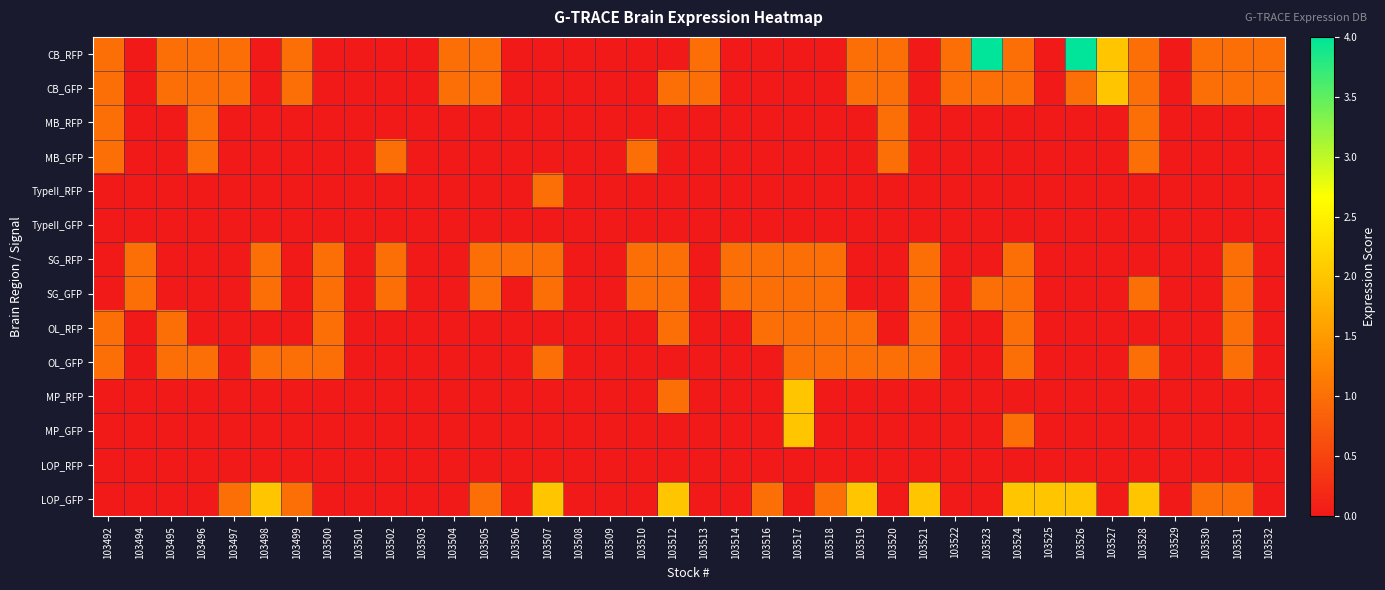

What is the total value across all series at 103504?

2